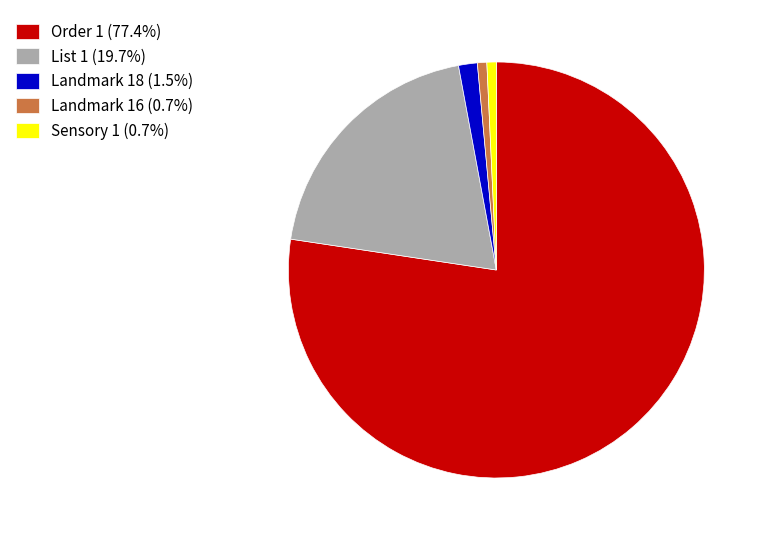

Is the sum of List 1 (19.7%) and Order 1 (77.4%) greater than half?

Yes